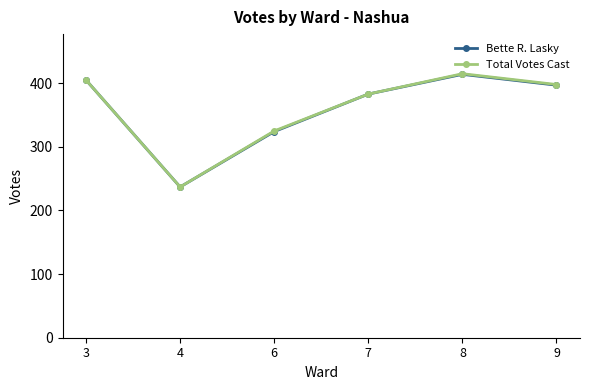

Where does the Bette R. Lasky series first go above 397?

3